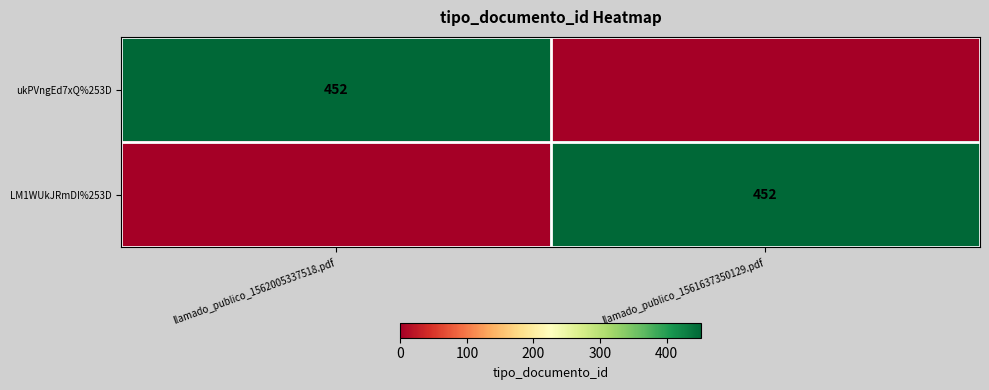

The value of ukPVngEd7xQ%253D at llamado_publico_1562005337518.pdf is 205. True or false?

False